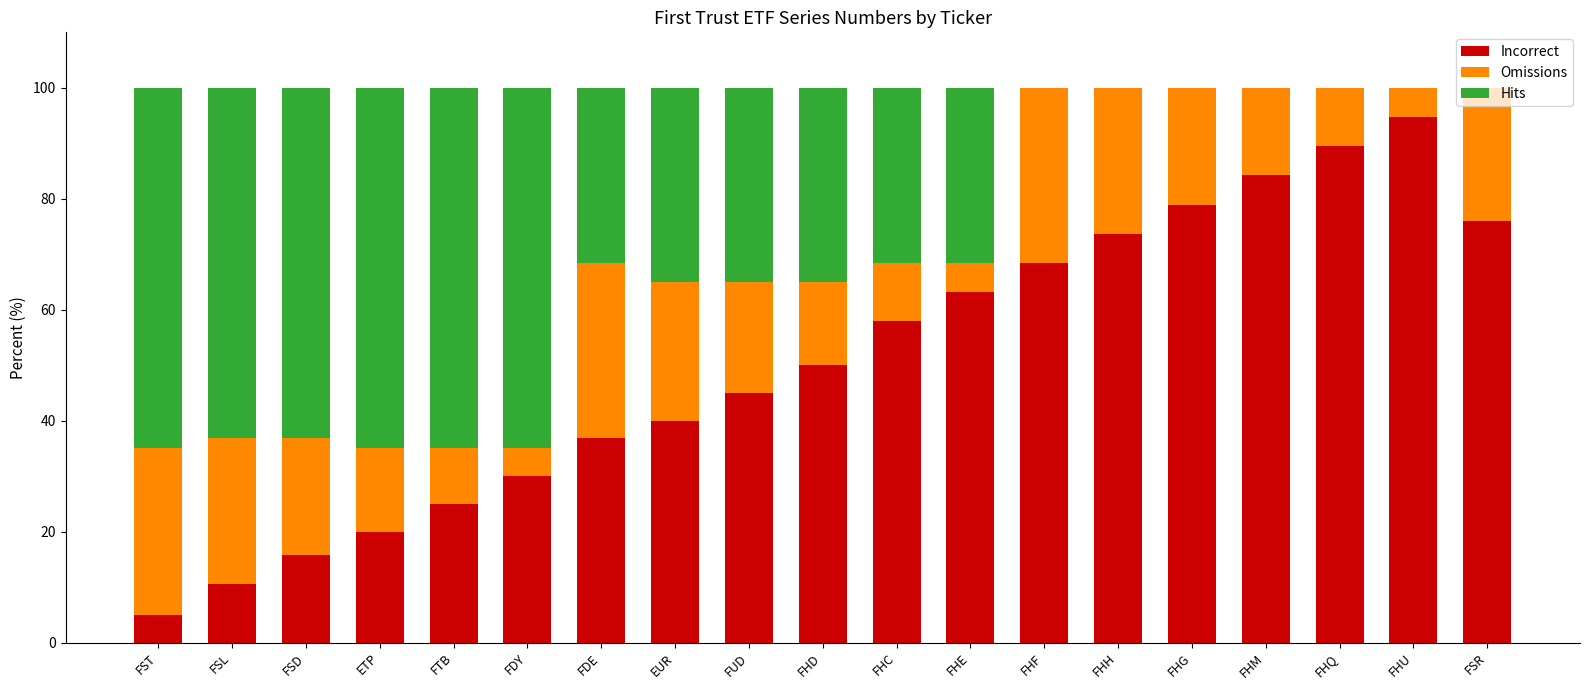

What is the total value across all series at FHH?

100.0